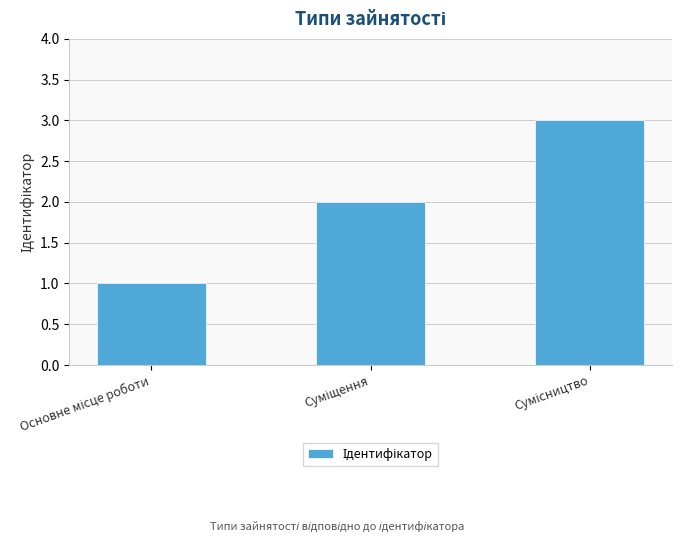

What is the greatest value displayed?

3